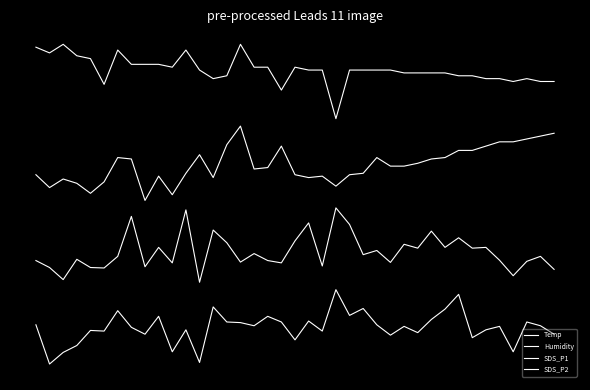

Does the chart have visible grid lines?

No